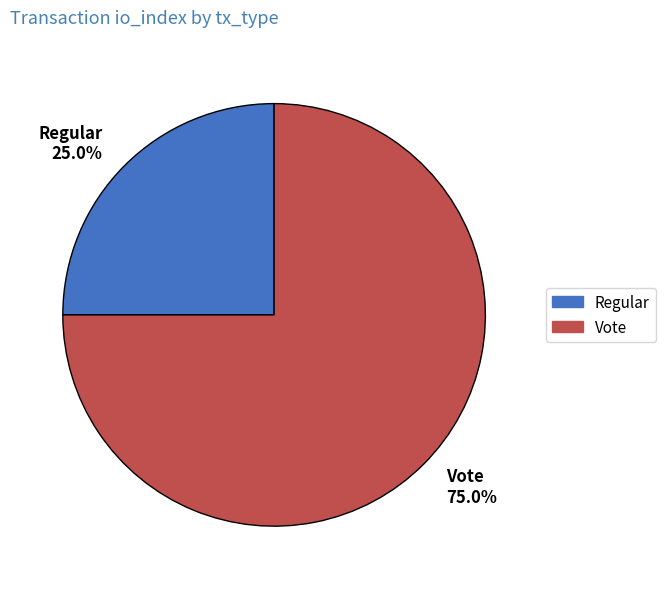

Does any single category account for the majority?

Yes